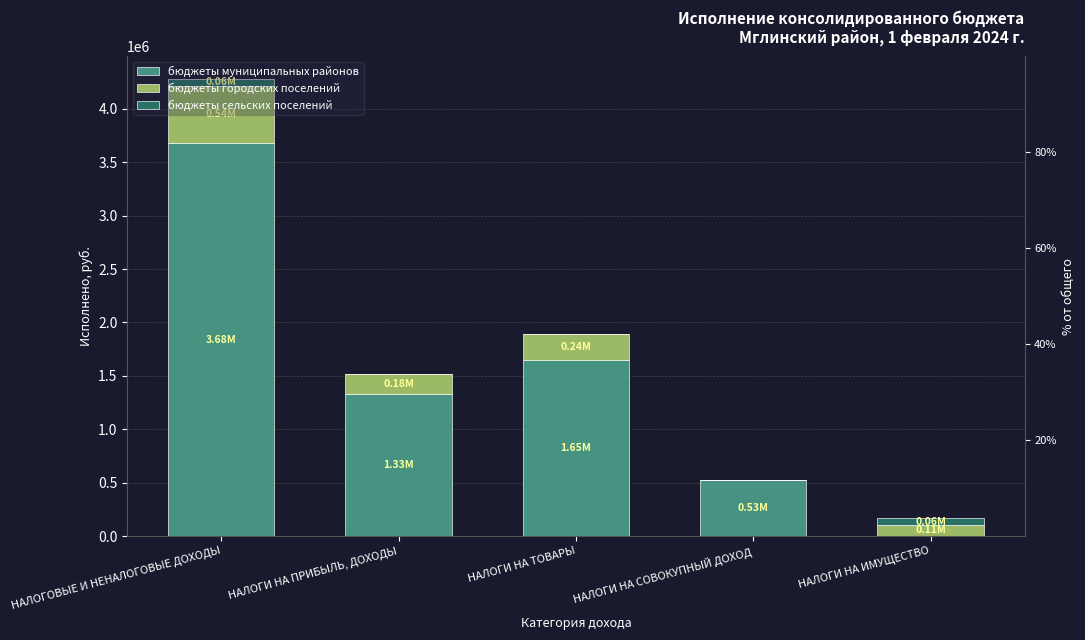

At how many categories does at least one series exceed 936903?

3